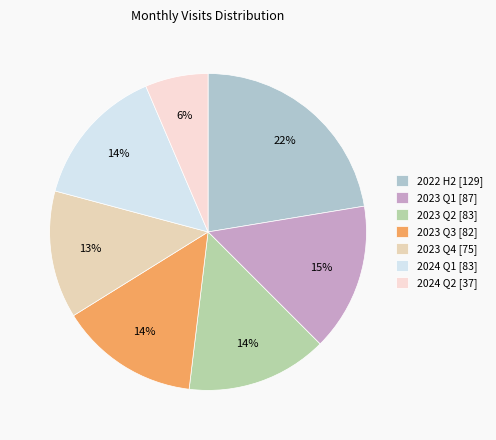

How many segments does this pie chart have?

7